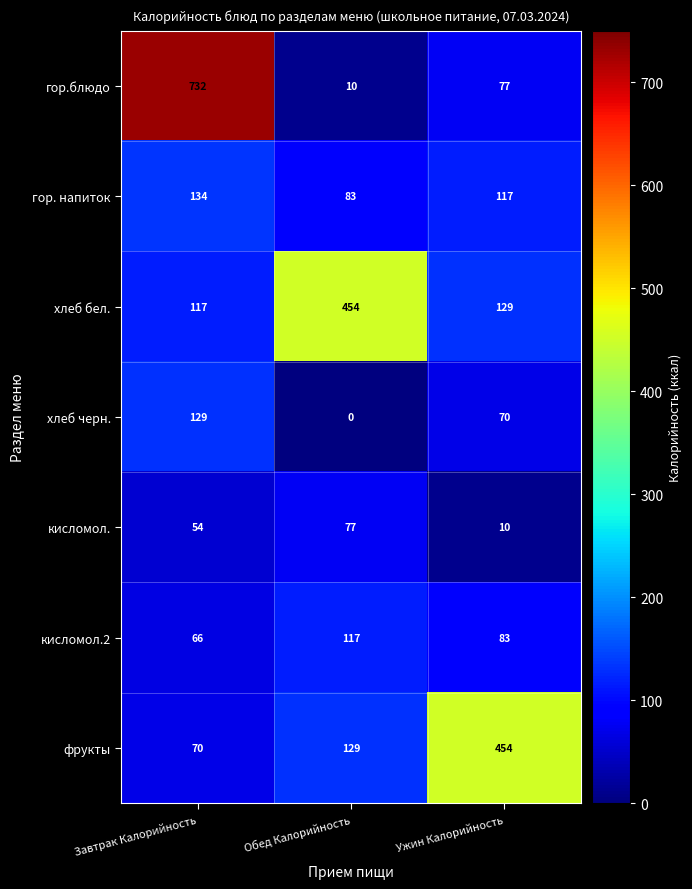

List the labels in order of гор. напиток value, smallest first.

Обед Калорийность, Ужин Калорийность, Завтрак Калорийность